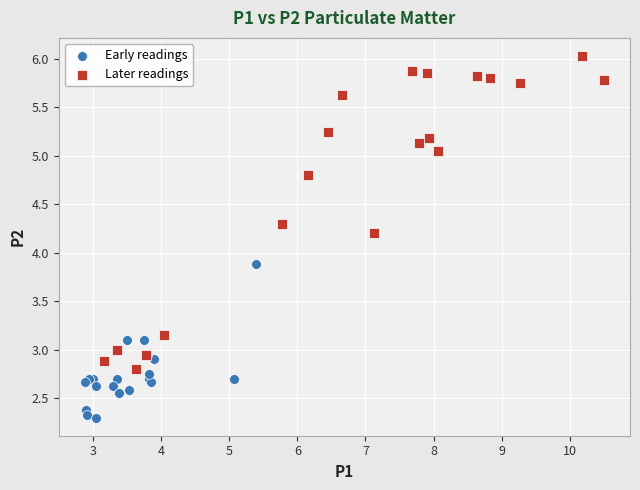

Which series contains the highest Y value?

Later readings